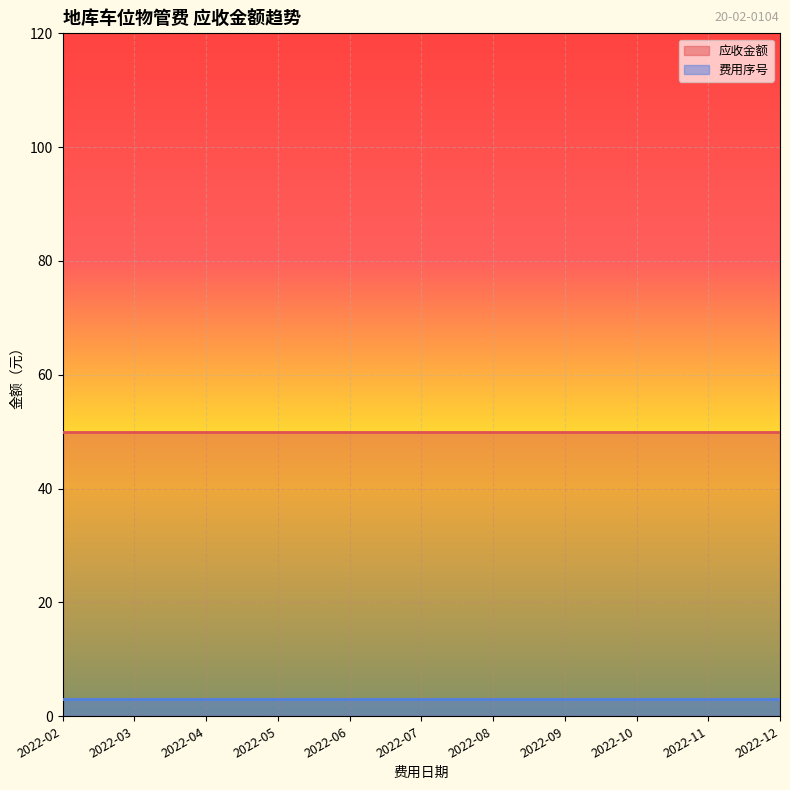

Where is 费用序号 nearest to the value 3?

2022-02